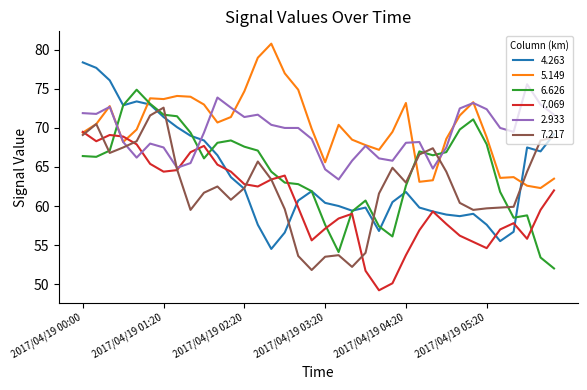

What is the smallest value displayed?

49.2